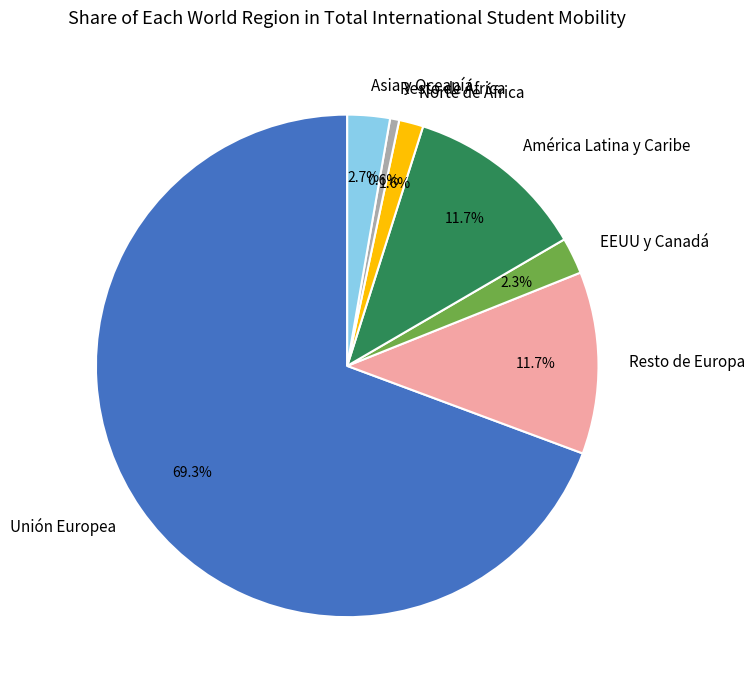

The Resto de África slice represents 10% of the pie. True or false?

False